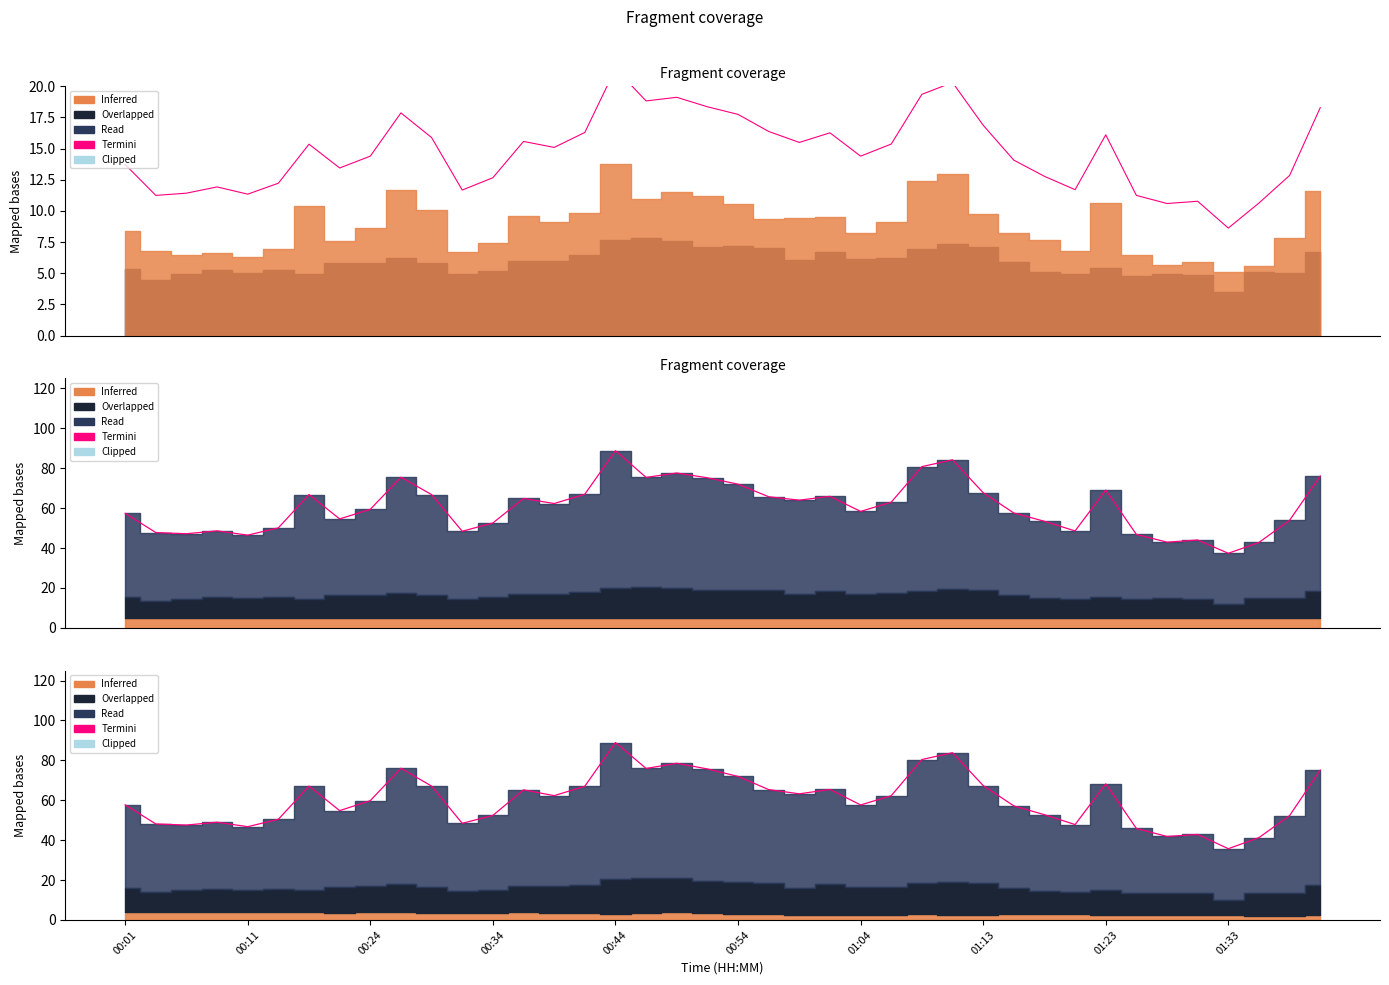

How many data points are less than 62?

20